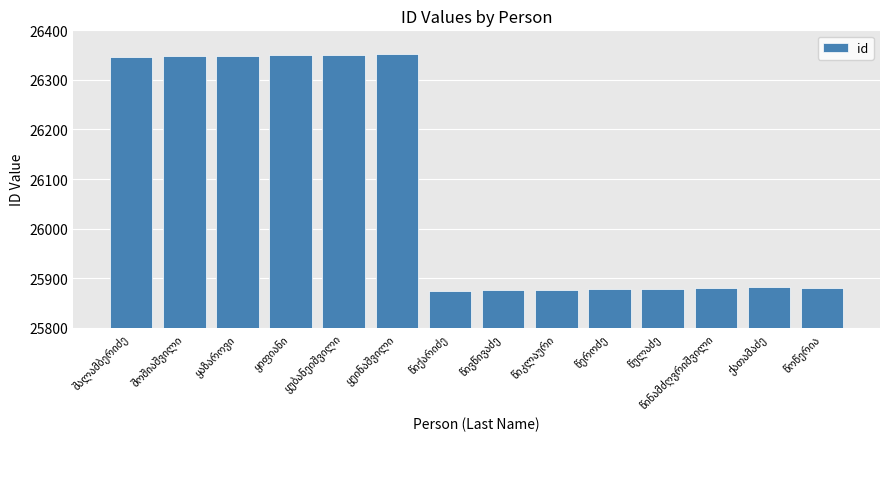

How many values are below 25882?

7